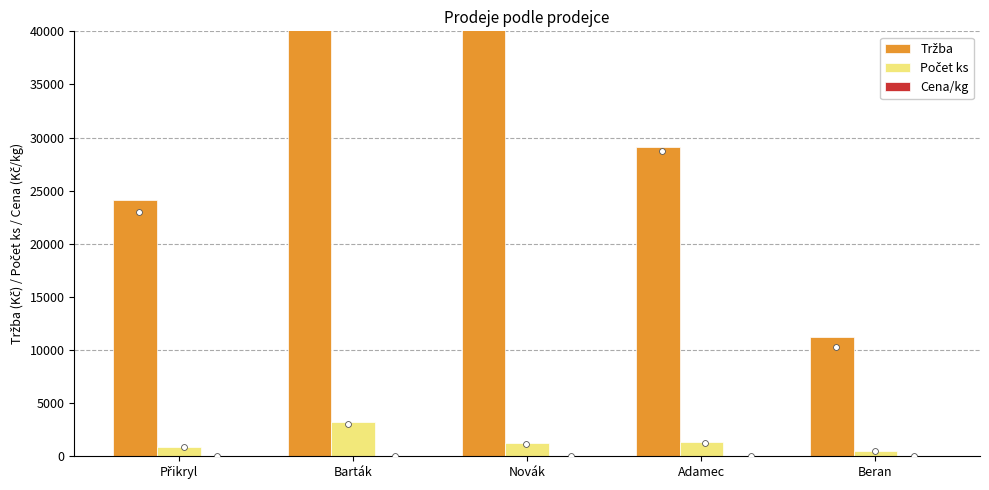

Which series contains the lowest Y value?

Cena/kg